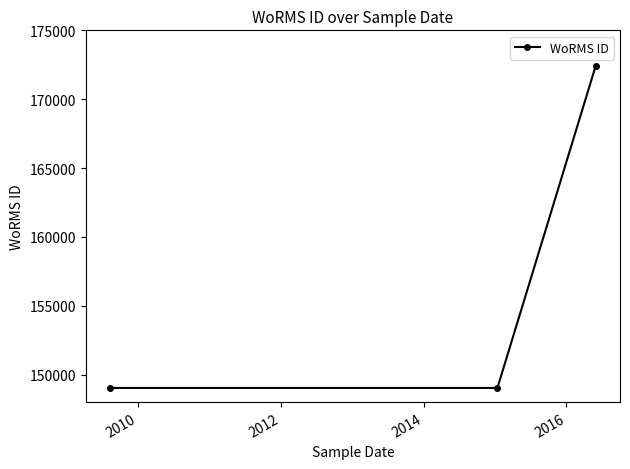

Reading left to right, what are all the values shown in this chart?

149028	149028	172419